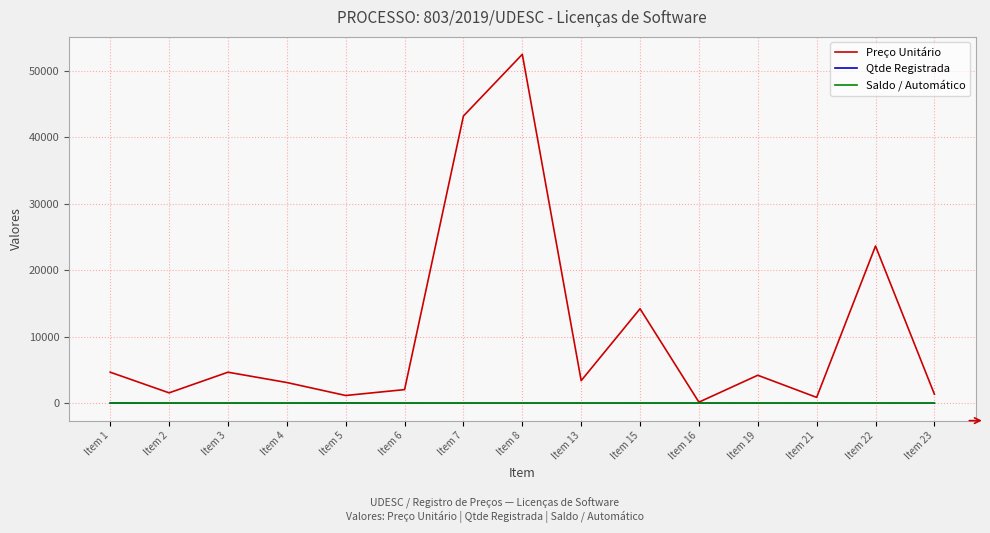

Is the value of Preço Unitário at Item 1 greater than the value of Qtde Registrada at Item 2?

Yes